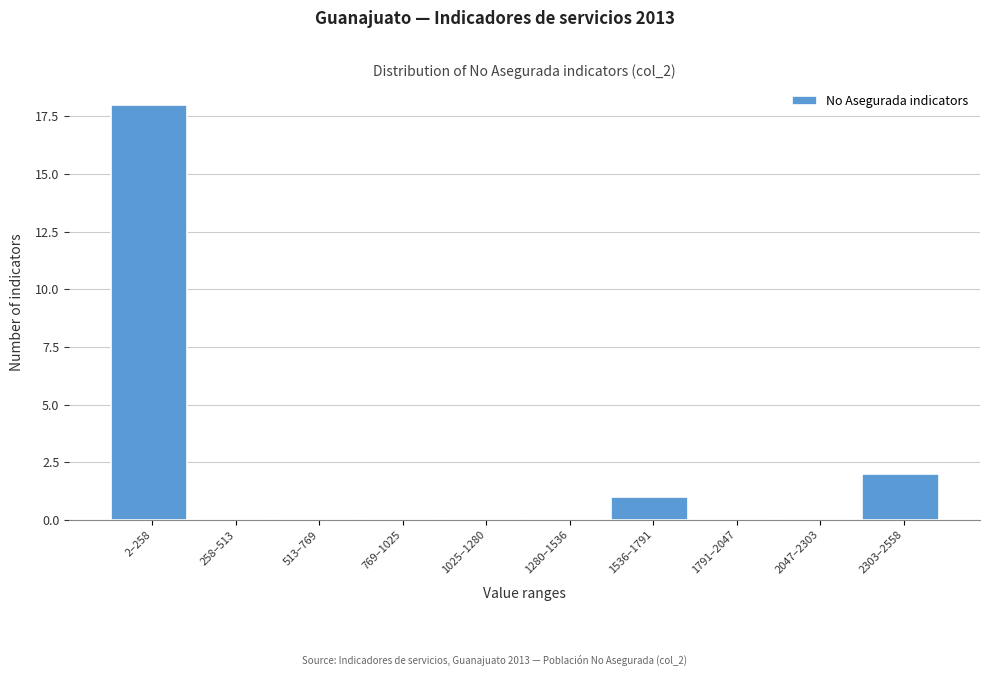

Reading left to right, extract all data points from this chart.

2–258=18	258–513=0	513–769=0	769–1025=0	1025–1280=0	1280–1536=0	1536–1791=1	1791–2047=0	2047–2303=0	2303–2558=2